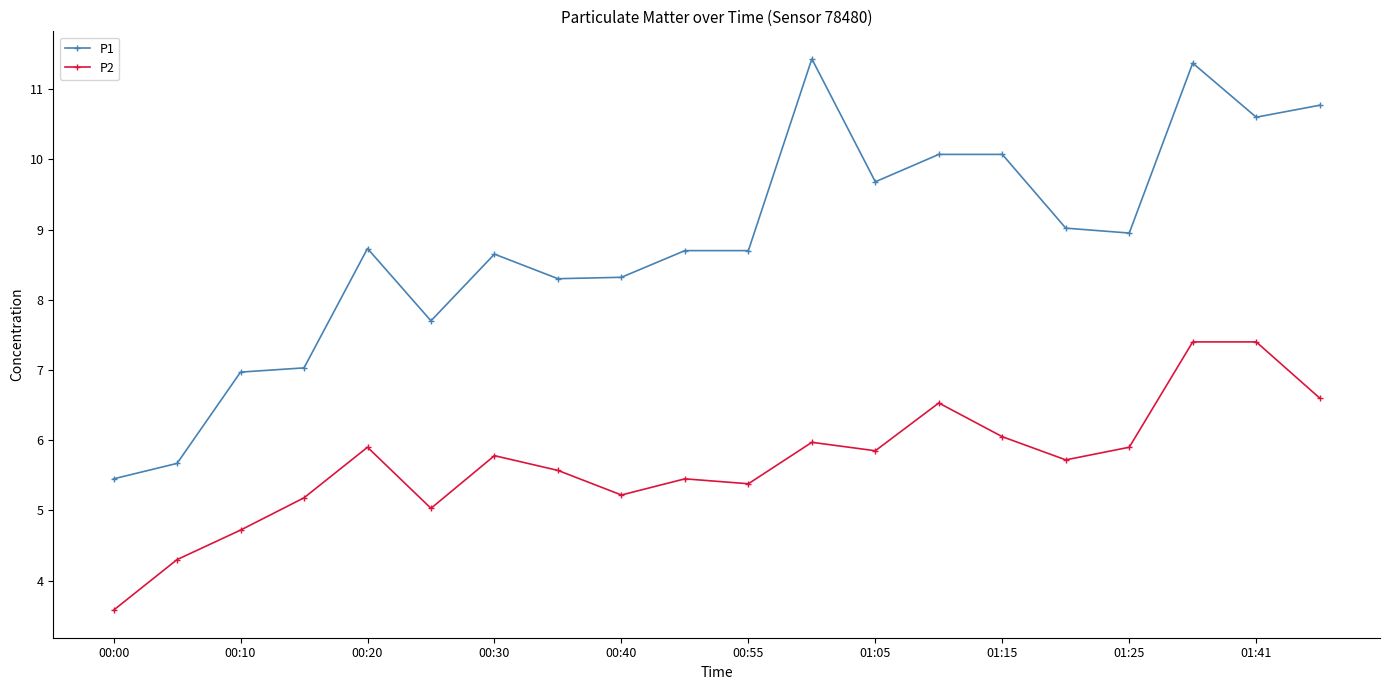

List the series in order of their peak value, highest first.

P1, P2